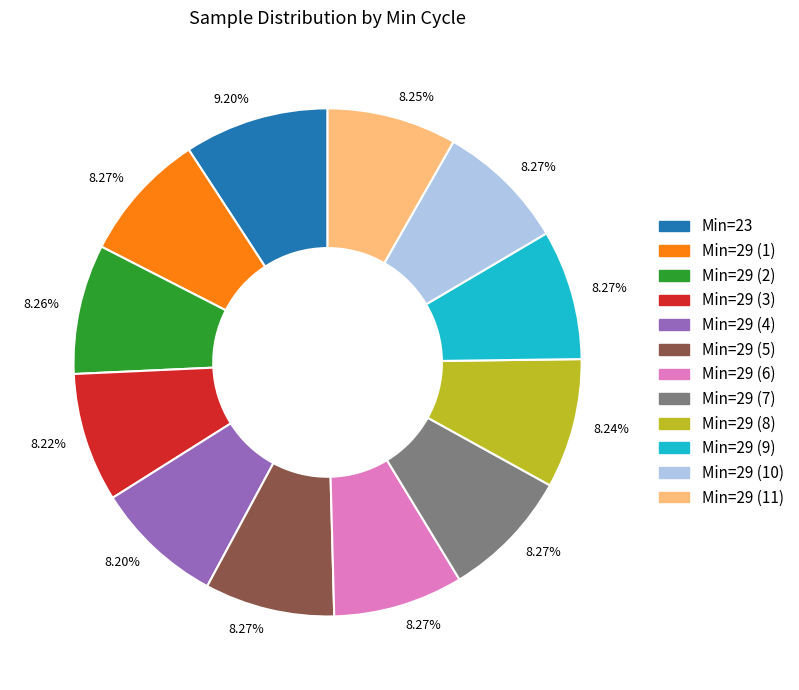

Does any single category account for the majority?

No